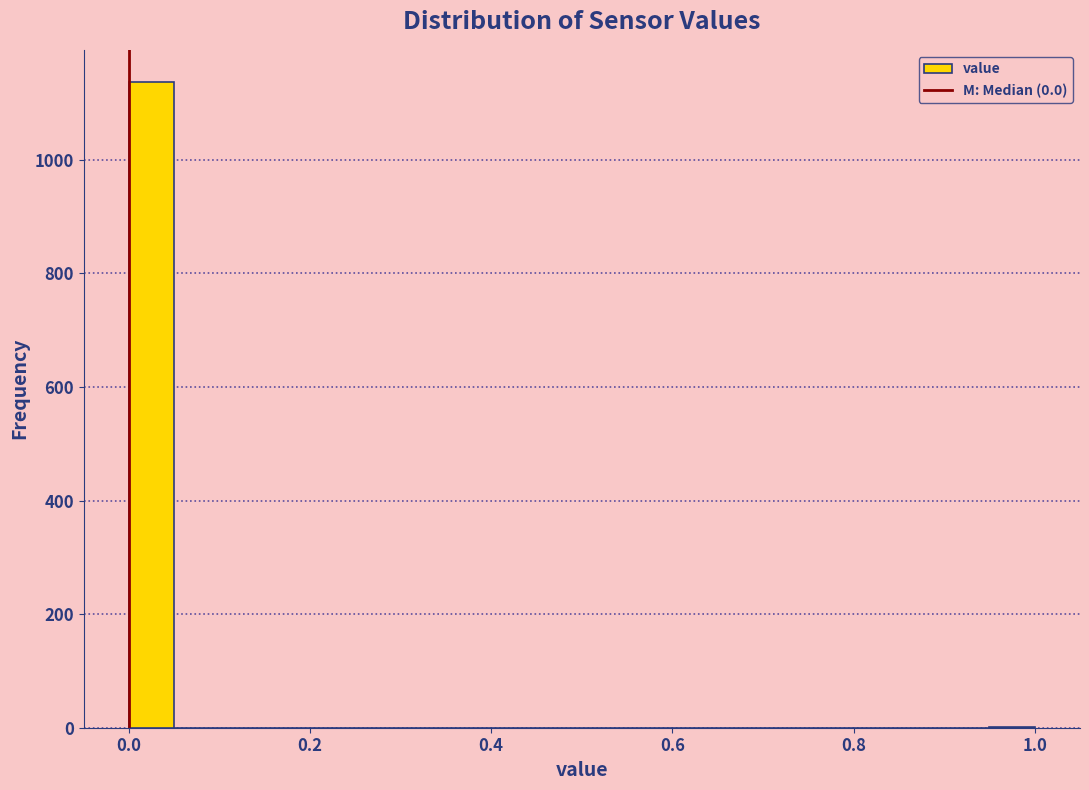

Around what value on the x-axis is the tallest bar? Give the approximate position of its centre, as read against the axis.

0.02